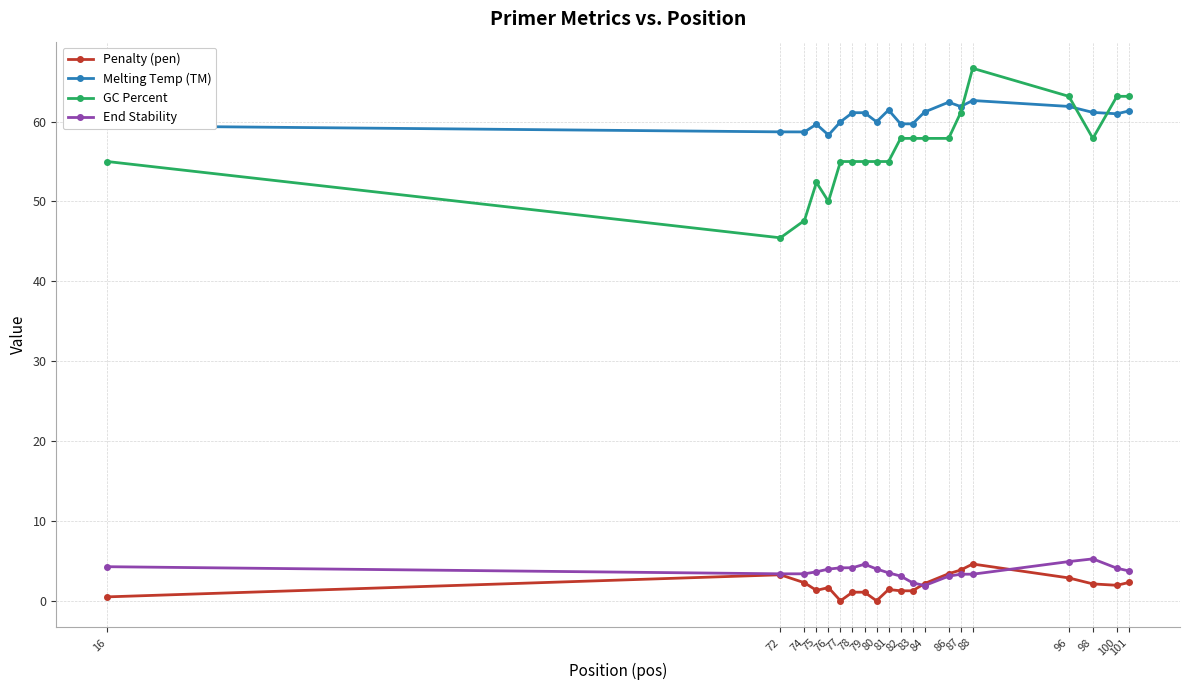

The value of GC Percent at 72 is 61.0. True or false?

False